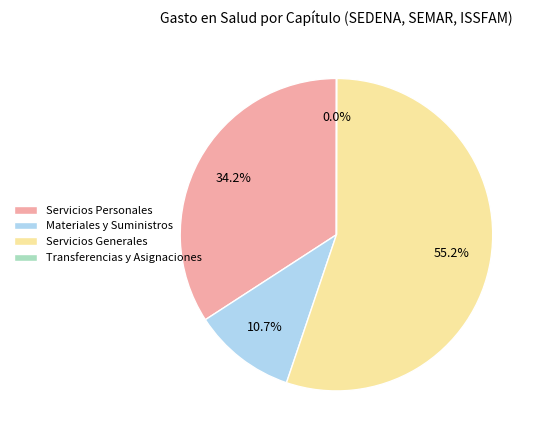

To the nearest percent, what percentage of the pie is Servicios Personales?

34%